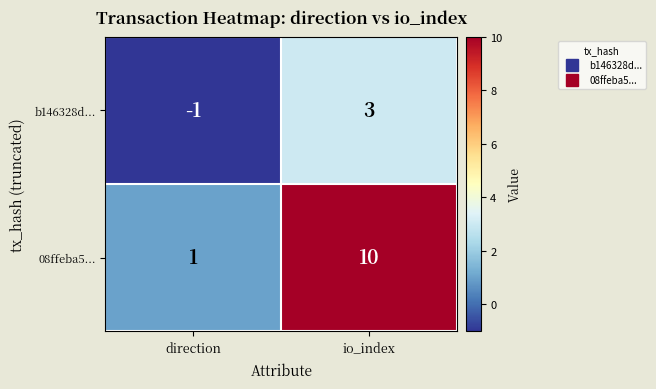

At direction, list the series in order from smallest to largest.

b146328d..., 08ffeba5...